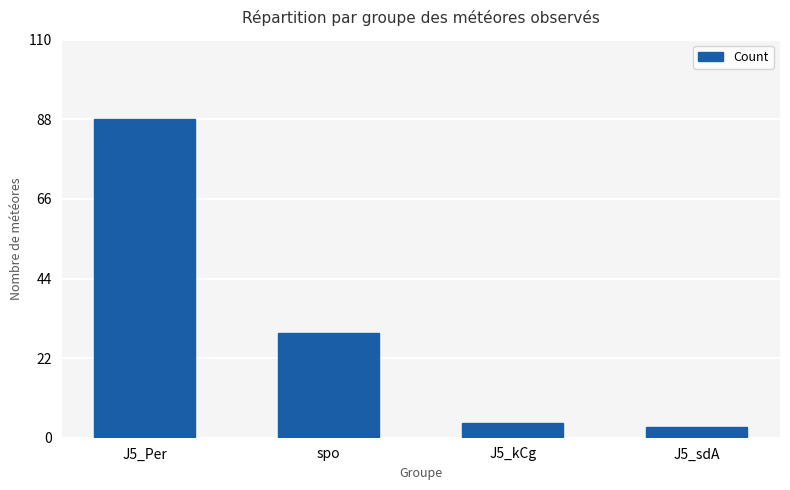

What is the average value?

31